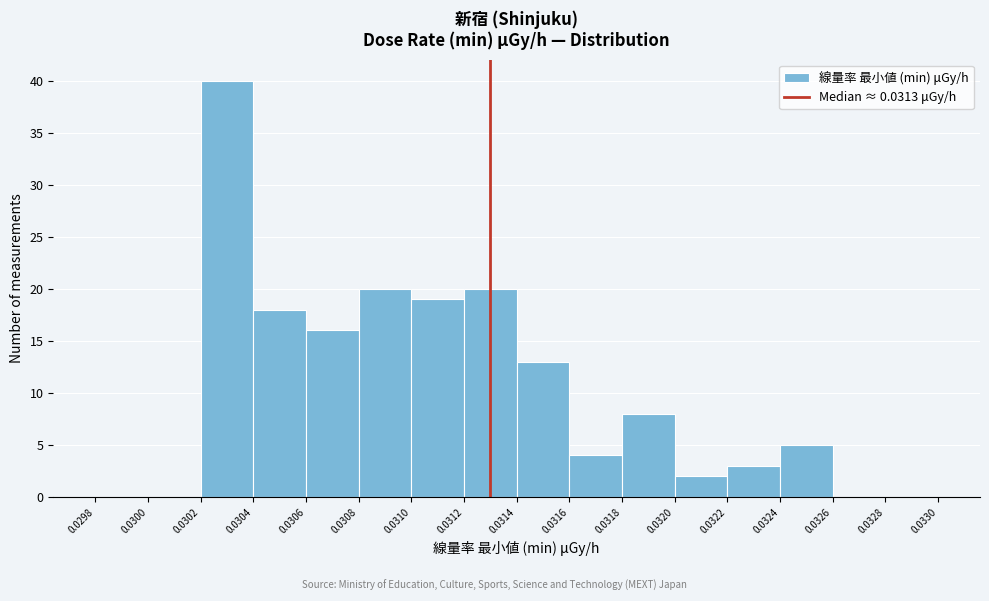

How tall is the bar that spans 0.0308 to 0.0310 on the x-axis? The values are not printed on the chart, so give them approximately, as read against the axis.

20